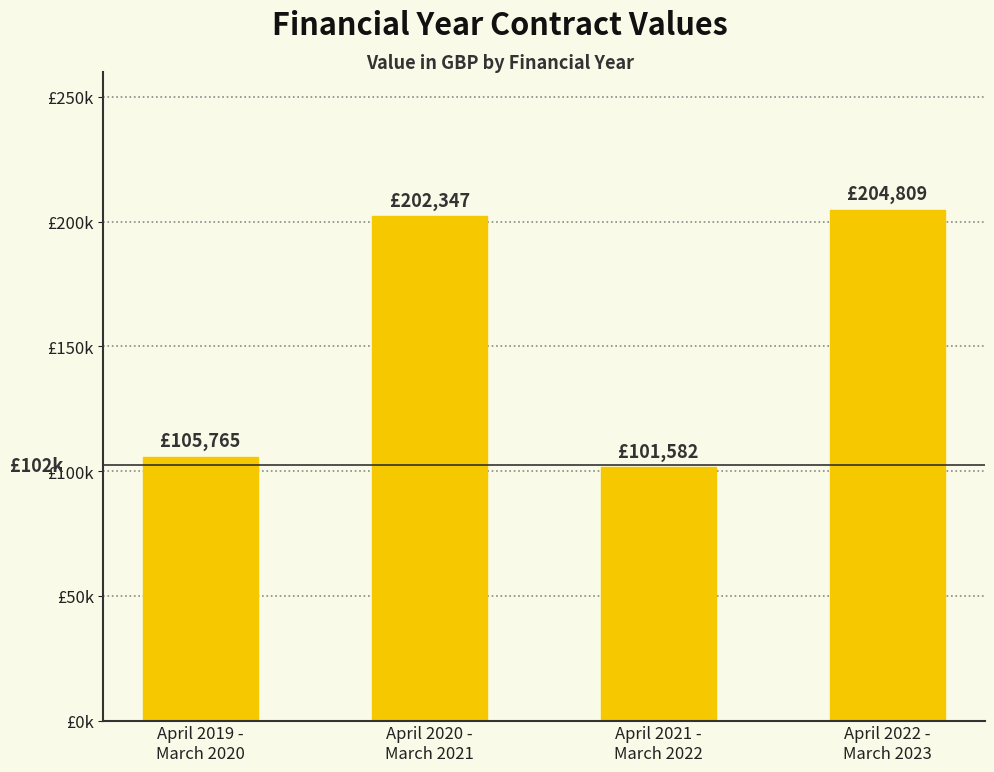

Reading left to right, transcribe all the data shown in this chart.

105765.5	202347.2	101581.7	204809.0